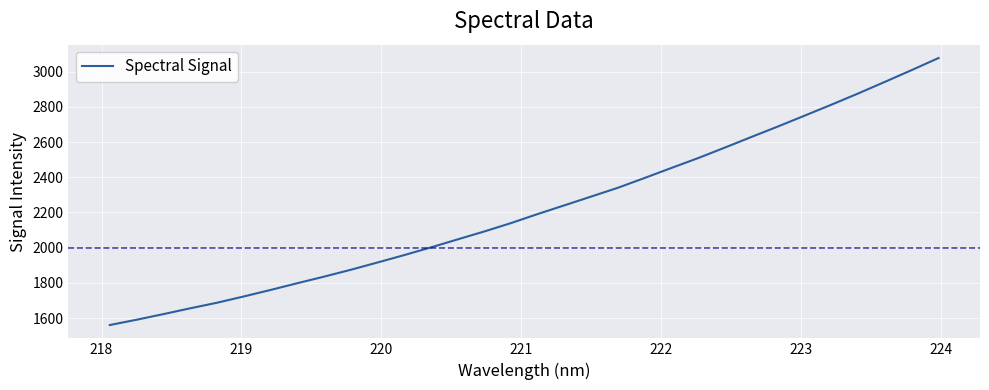

What is the difference between the maximum and minimum values?

1516.3